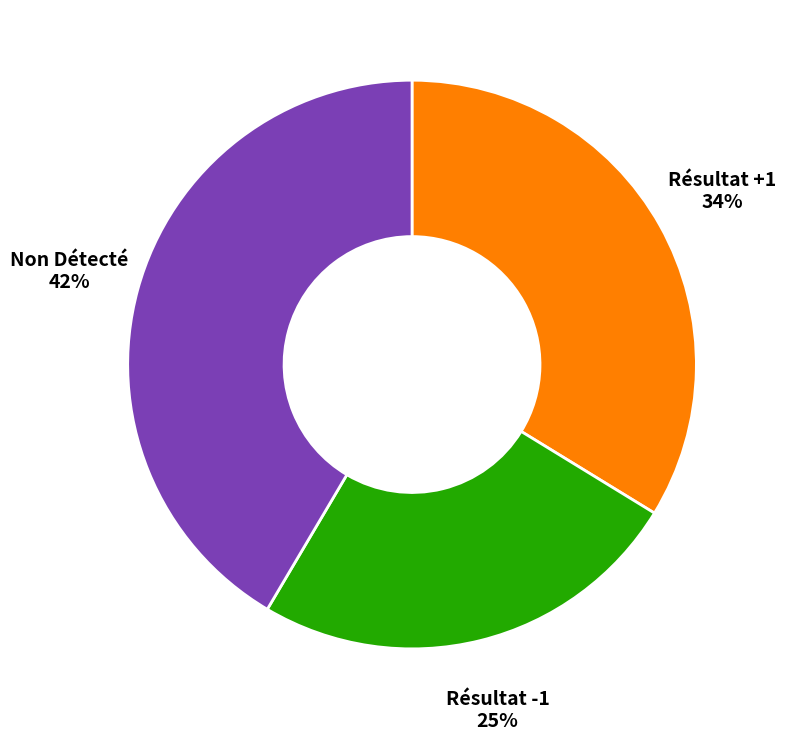

Is it true that Non Détecté is 47% of the pie?

False